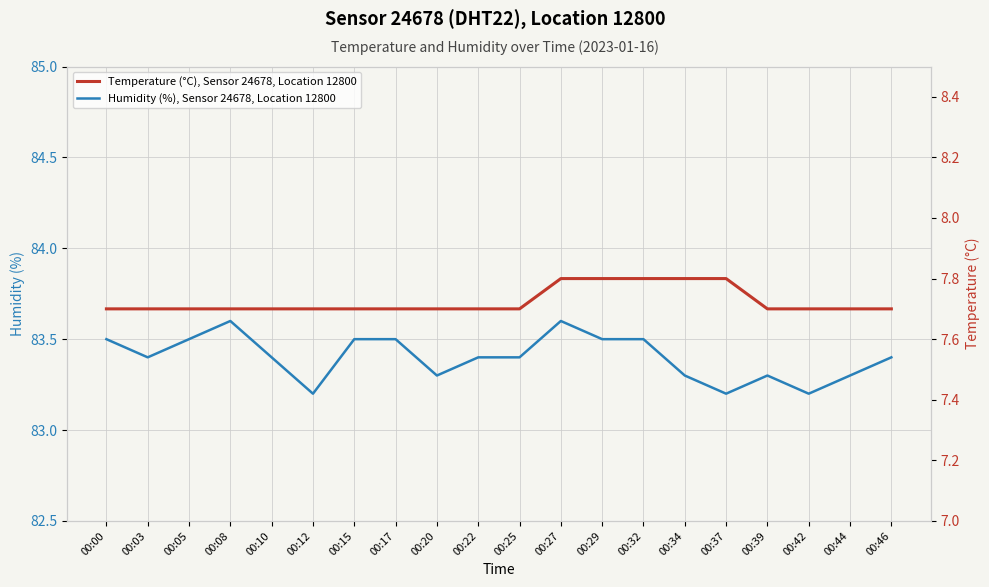

How many interior local peaks does the Humidity (%), Sensor 24678, Location 12800 series have?

3